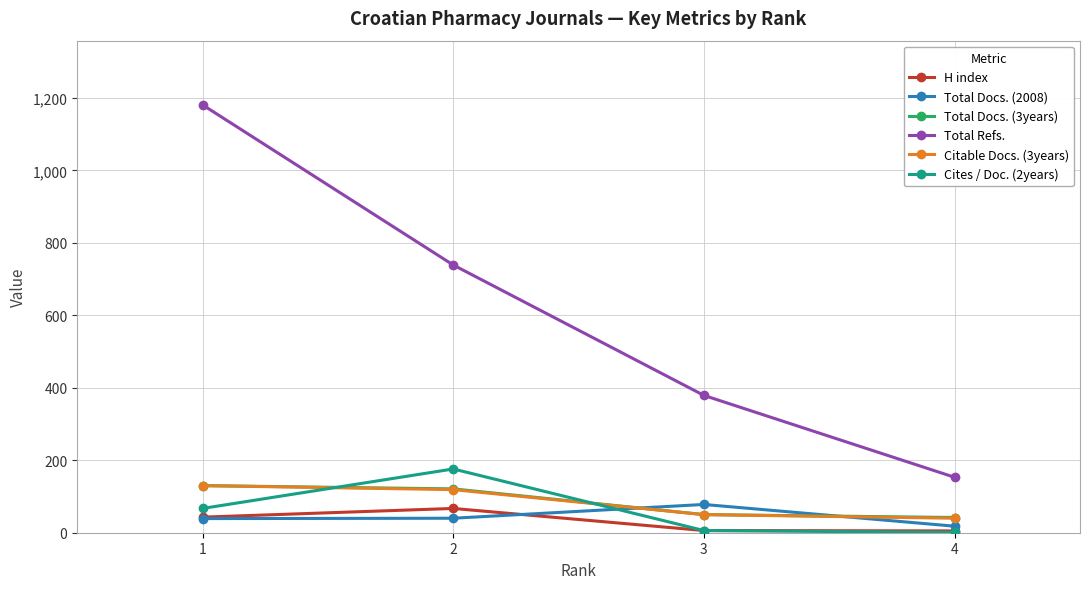

Where is the first local maximum for H index?

2